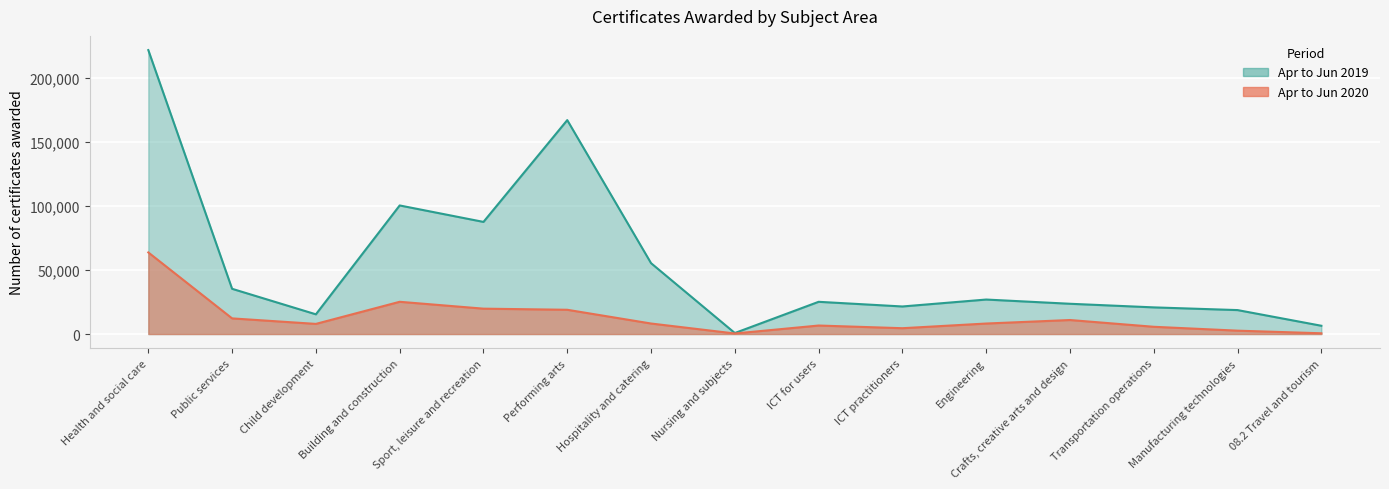

Which series has the largest range (max minus min)?

Apr to Jun 2019